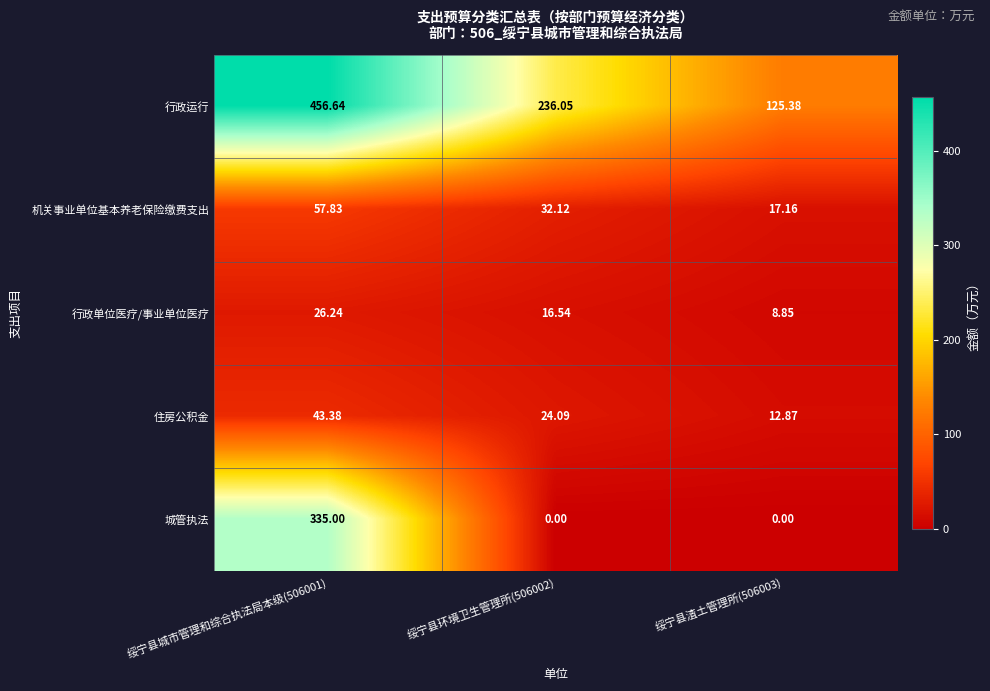

Rank the series at 绥宁县渣土管理所(506003) from lowest to highest value.

城管执法, 行政单位医疗/事业单位医疗, 住房公积金, 机关事业单位基本养老保险缴费支出, 行政运行